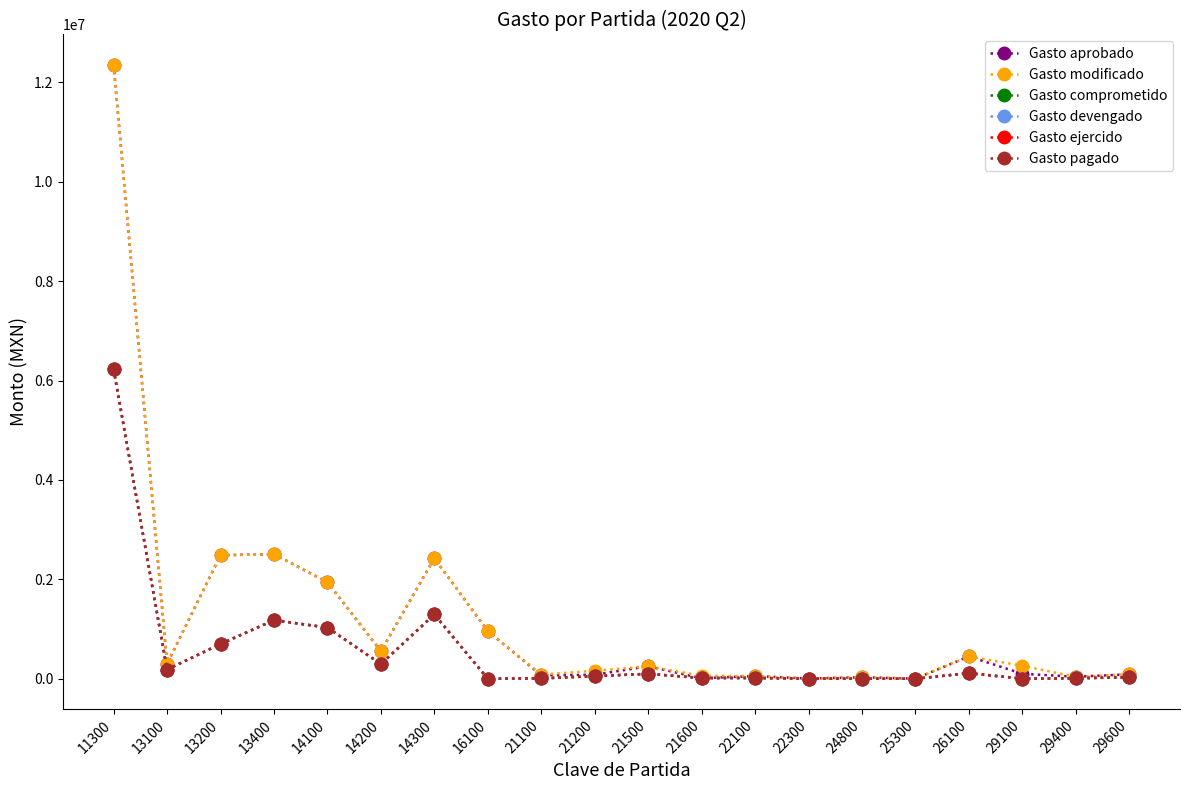

Is this an area chart (filled region under the line)?

No